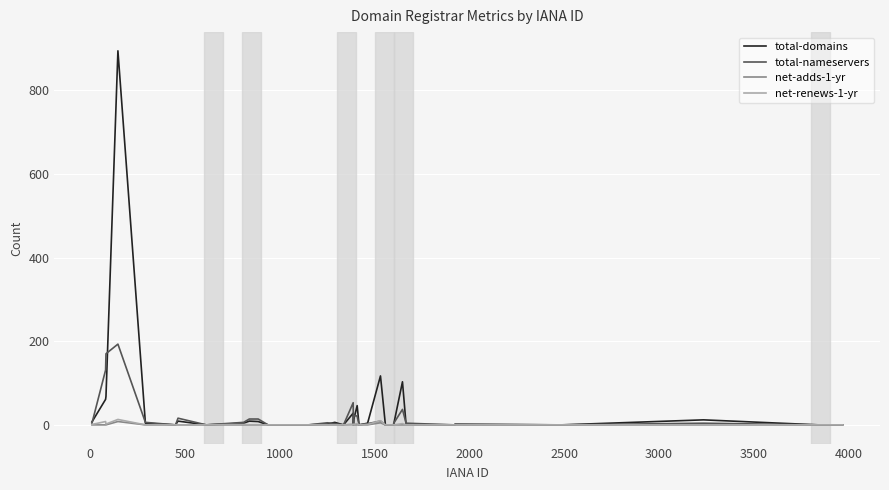

What is the maximum value shown in the chart?

894